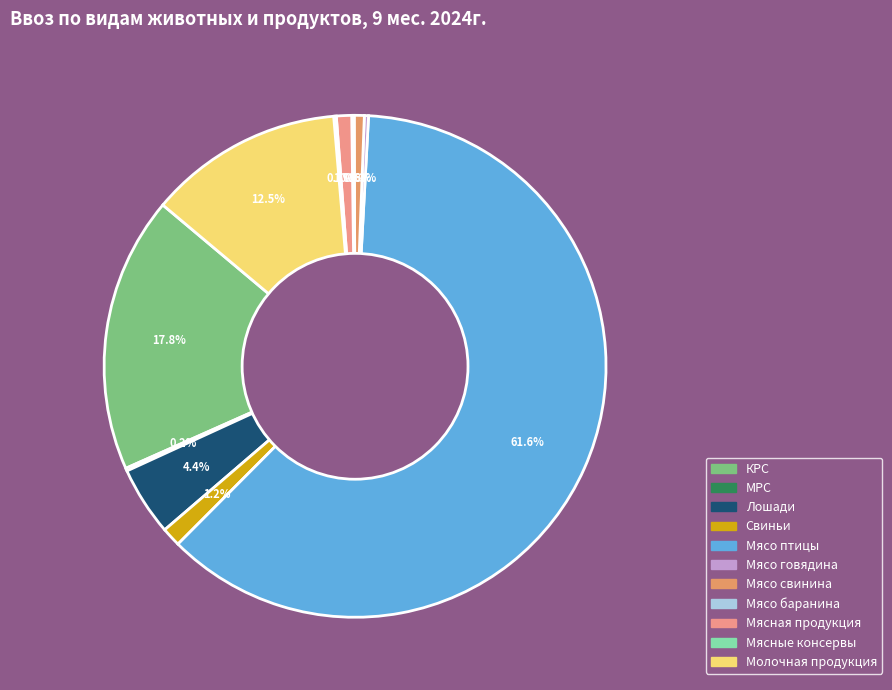

To the nearest percent, what is the combined percentage of Мясо свинина and Мясо птицы?

62%